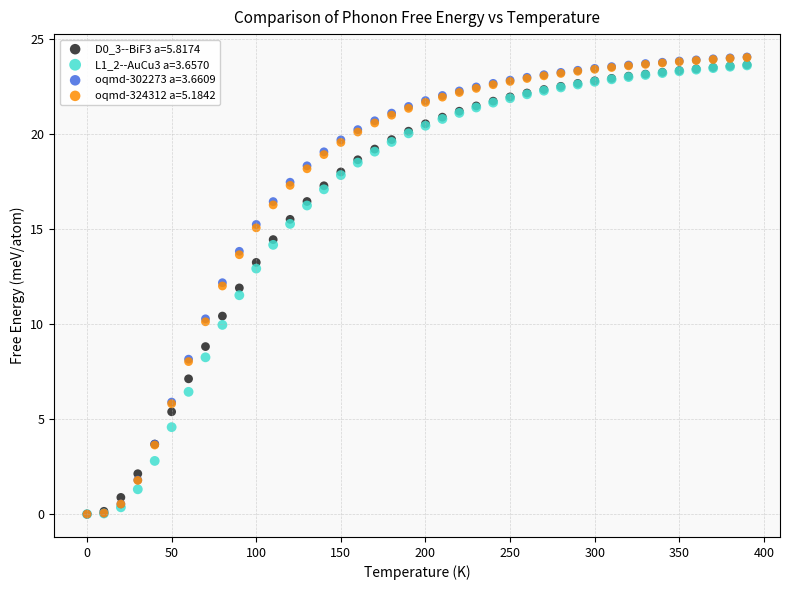

Which series has the widest spread of Y values?

oqmd-302273 a=3.6609